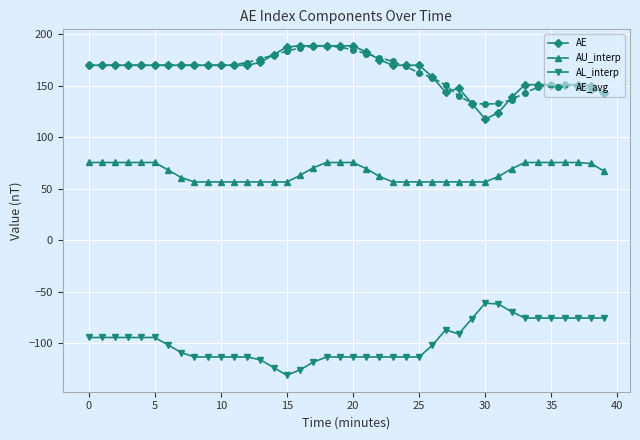

What is the greatest value displayed?

188.7